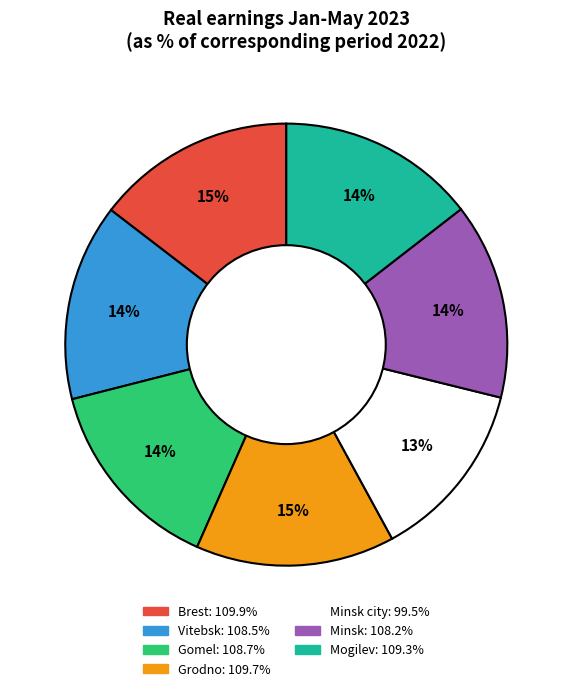

Is there any slice that represents more than half of the pie?

No